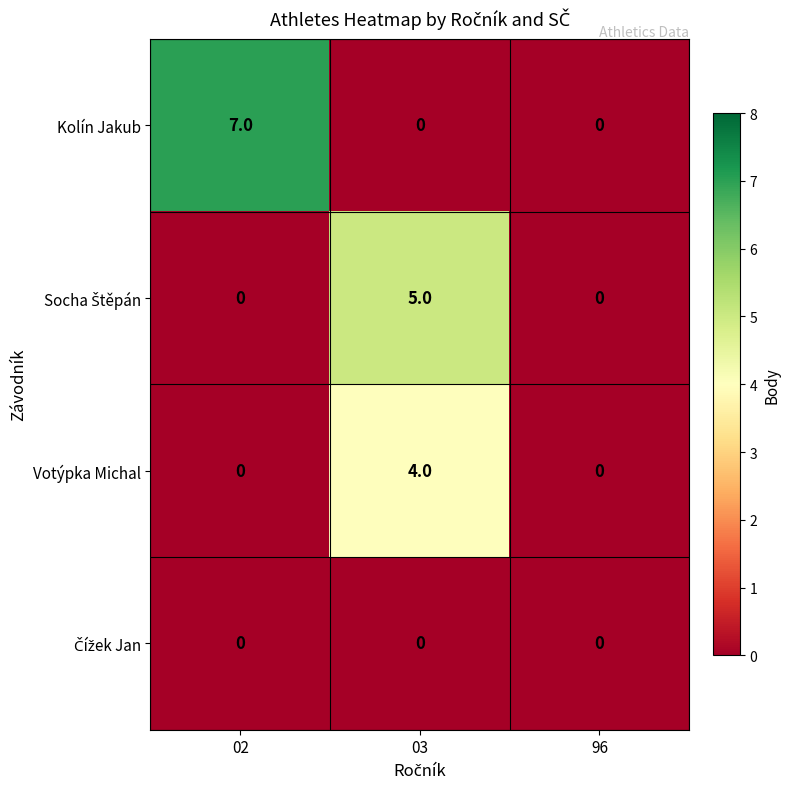

Between 02 and 96, which series saw the biggest shift?

Kolín Jakub